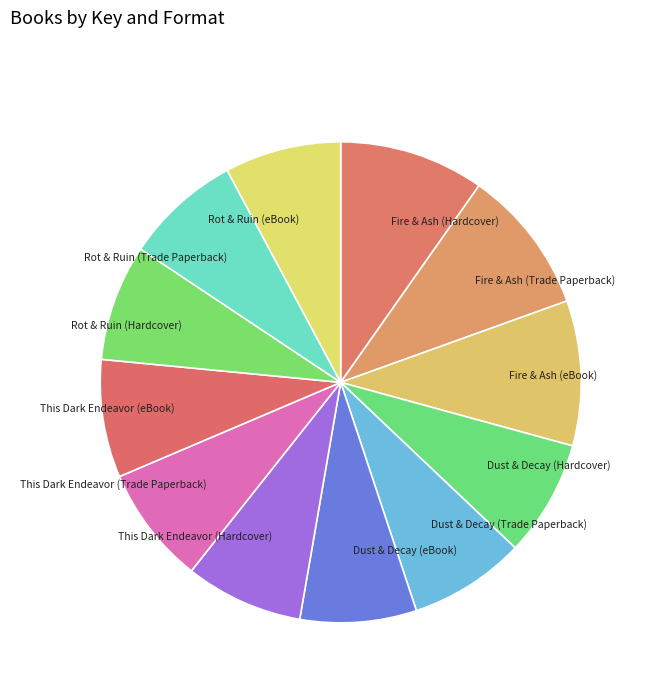

True or false: Dust & Decay (eBook) accounts for 2% of the total.

False